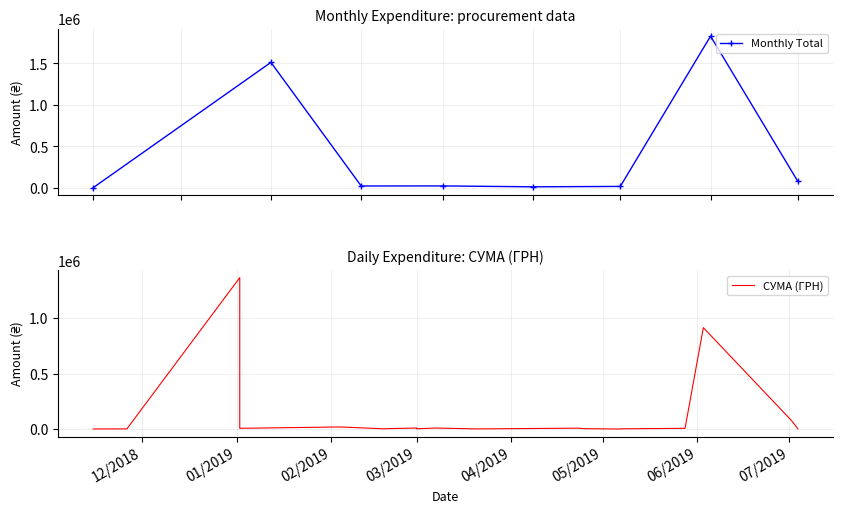

How many data points in Monthly Total are less than 22181?

4